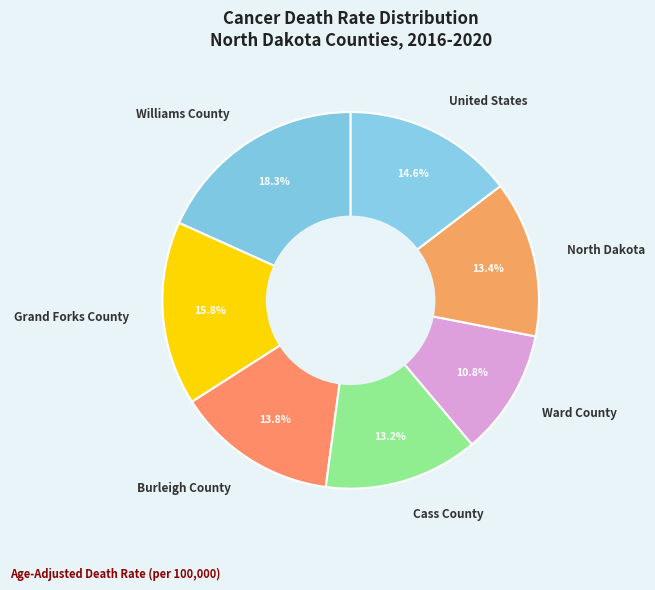

True or false: Burleigh County accounts for 14% of the total.

True